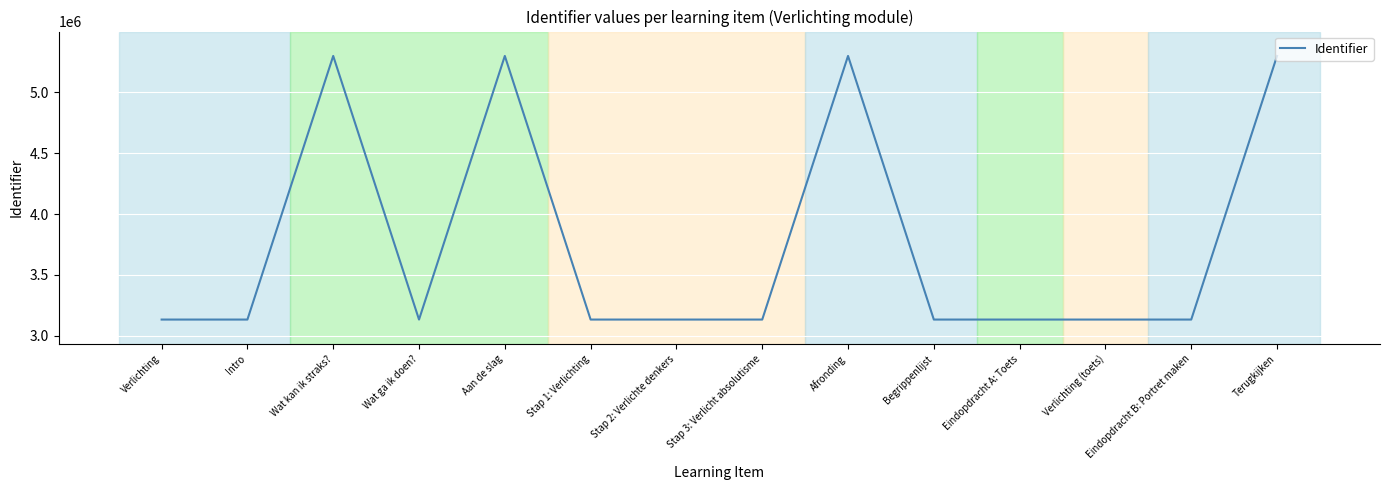

How many values are below 3134629?

7